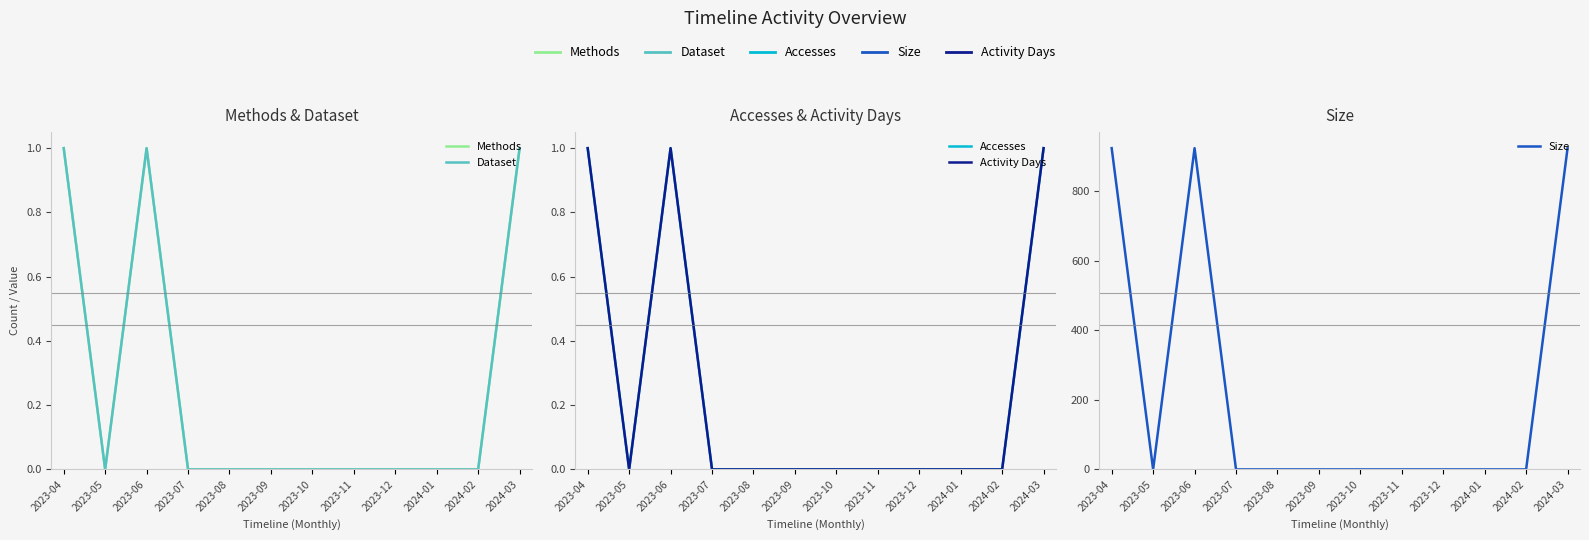

At which category does Size reach its first local peak?

2023-06